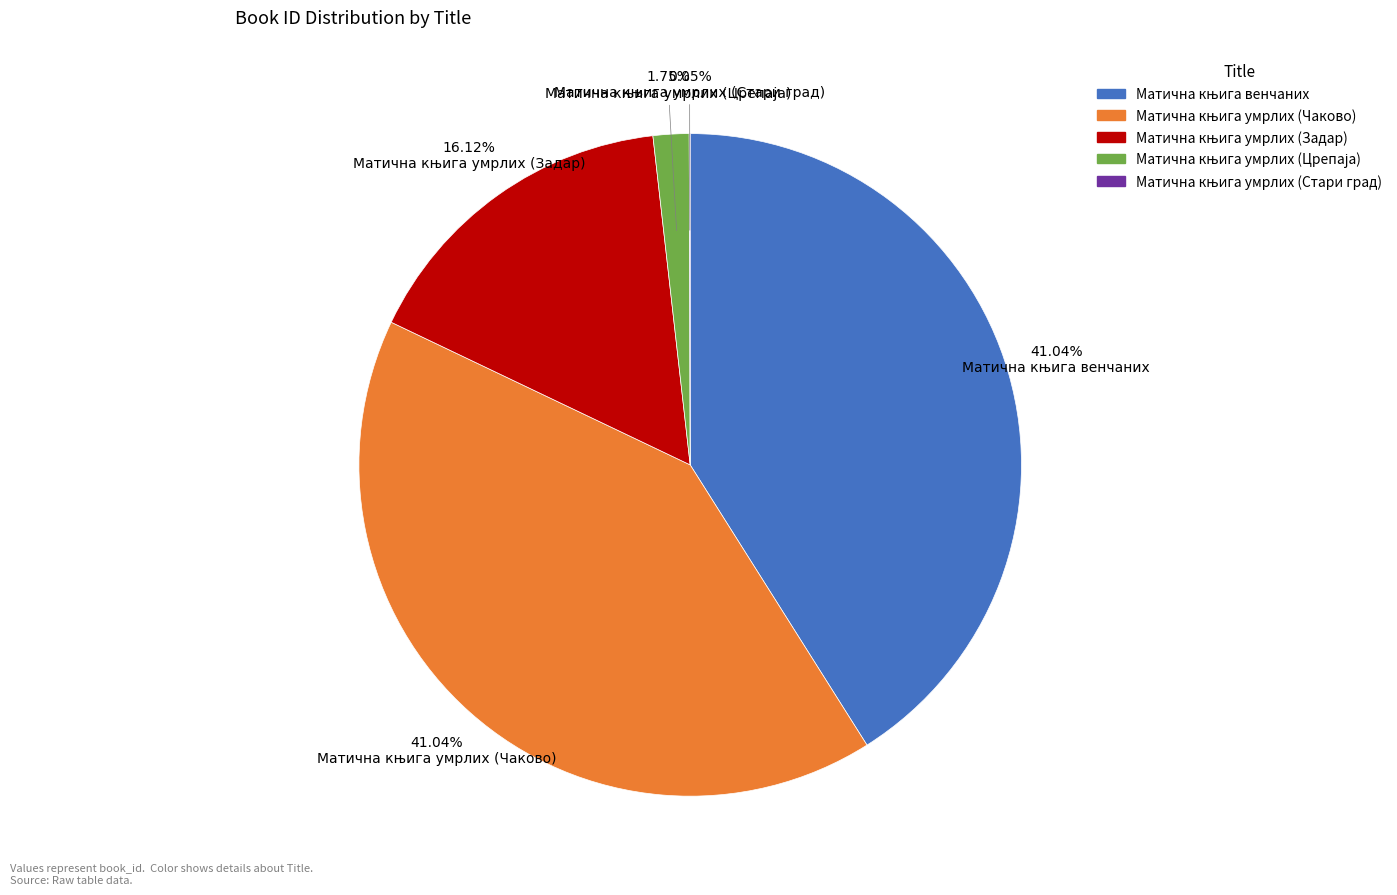

Is there any slice that represents more than half of the pie?

No